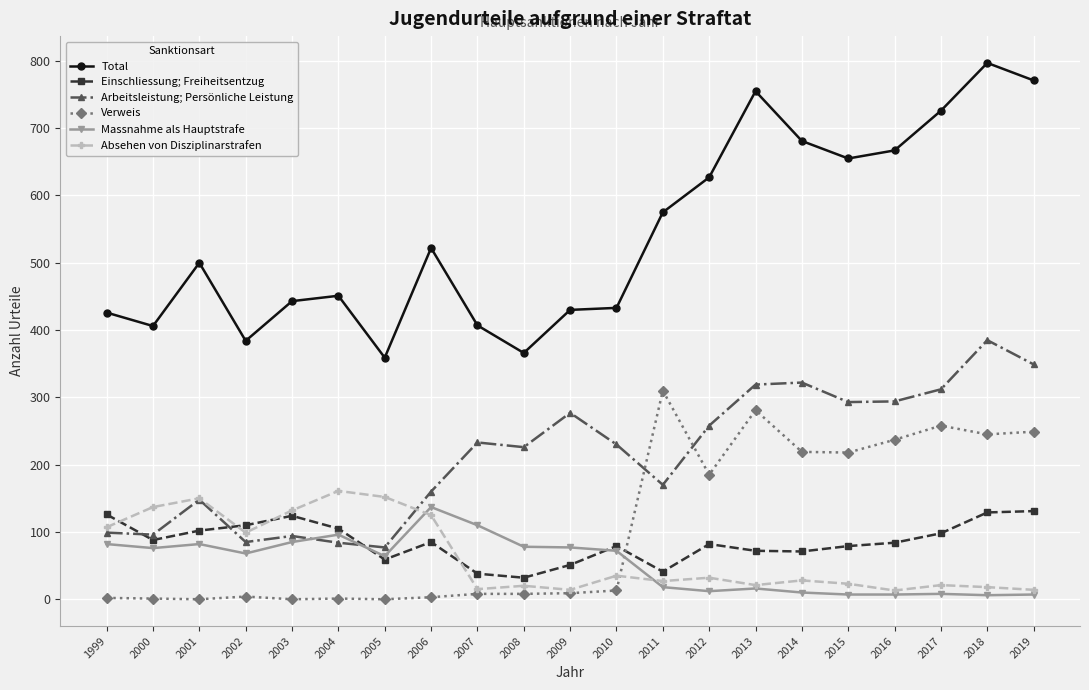

The Einschliessung; Freiheitsentzug series shows 72 at 2011. True or false?

False